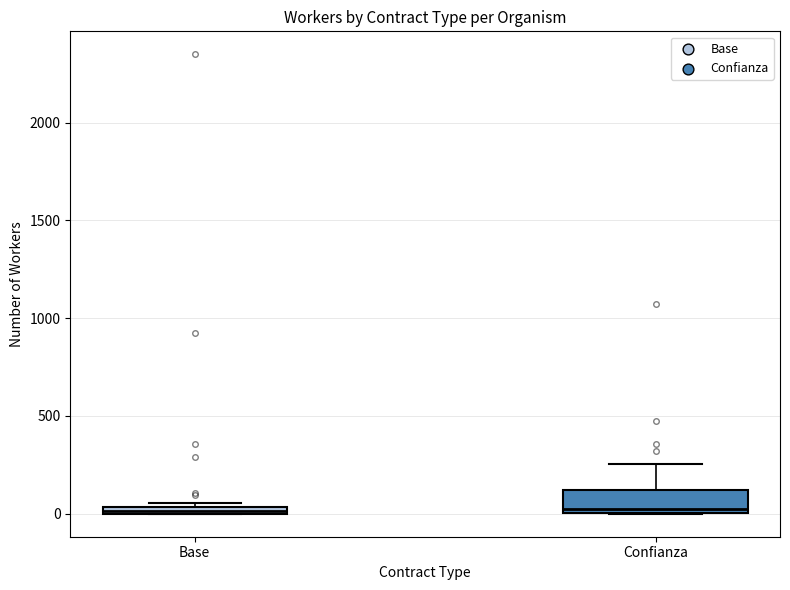

Where is the lower edge of the box for Base on the y-axis? The values are not printed on the chart, so give them approximately, as read against the axis.

0